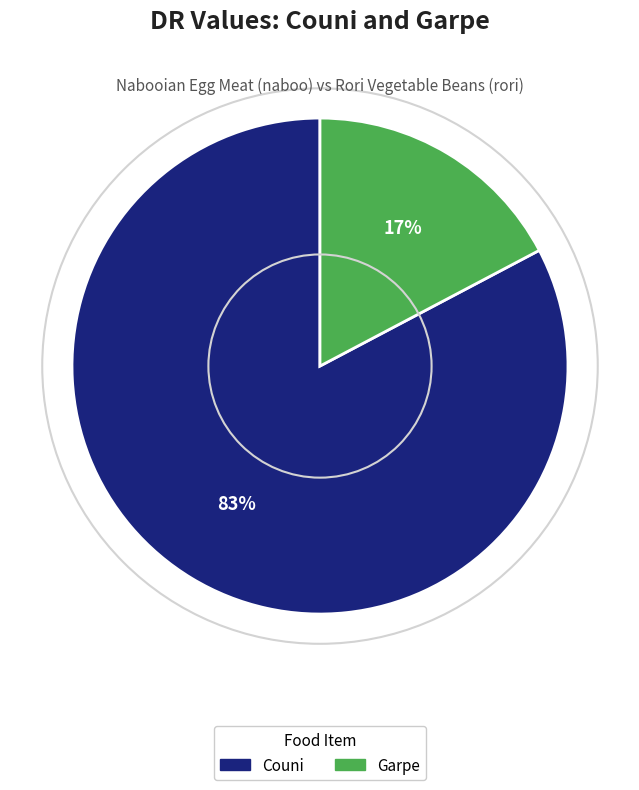

Do Couni and Garpe together represent more than half of the pie?

Yes